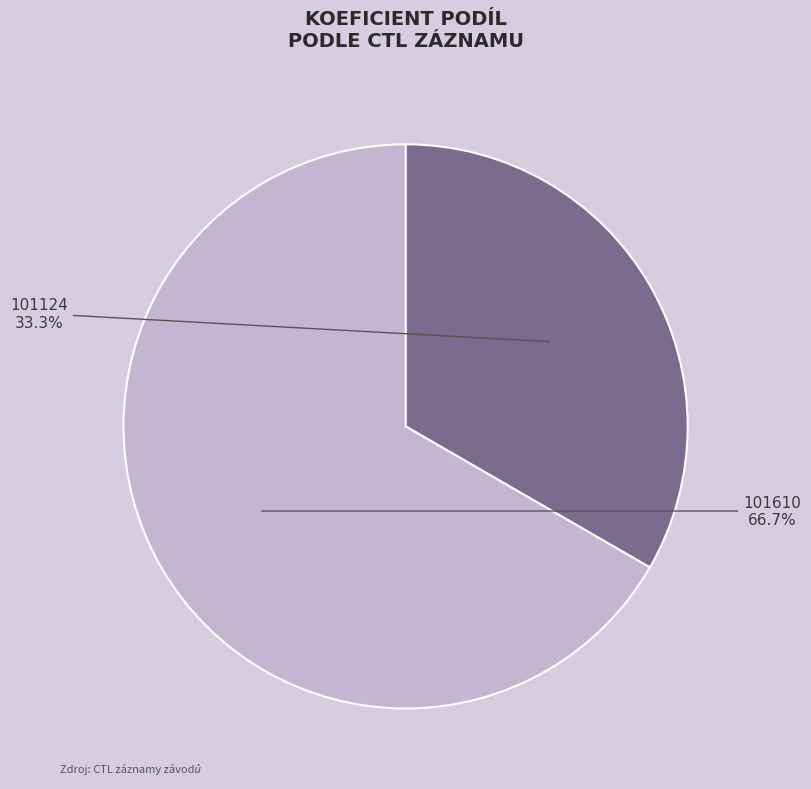

Which category has the biggest portion of the pie?

101610